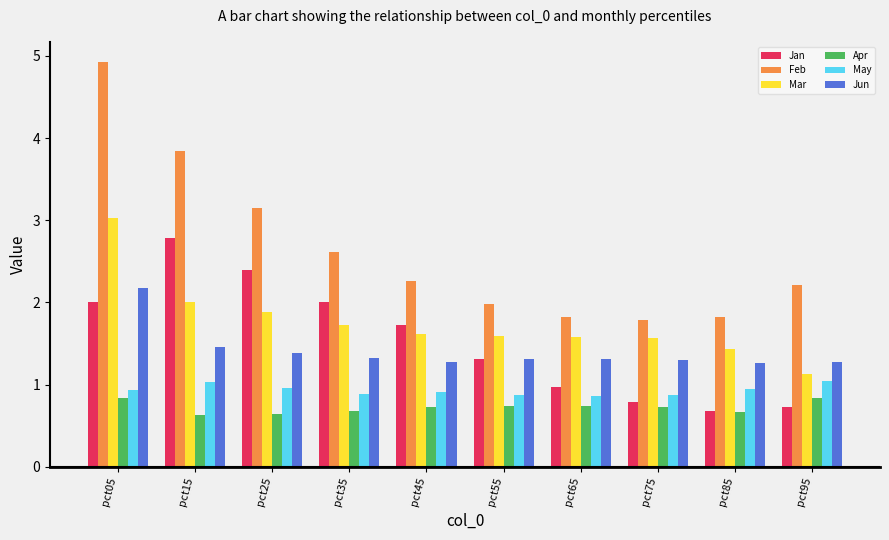

Which series has the widest spread of values?

Feb